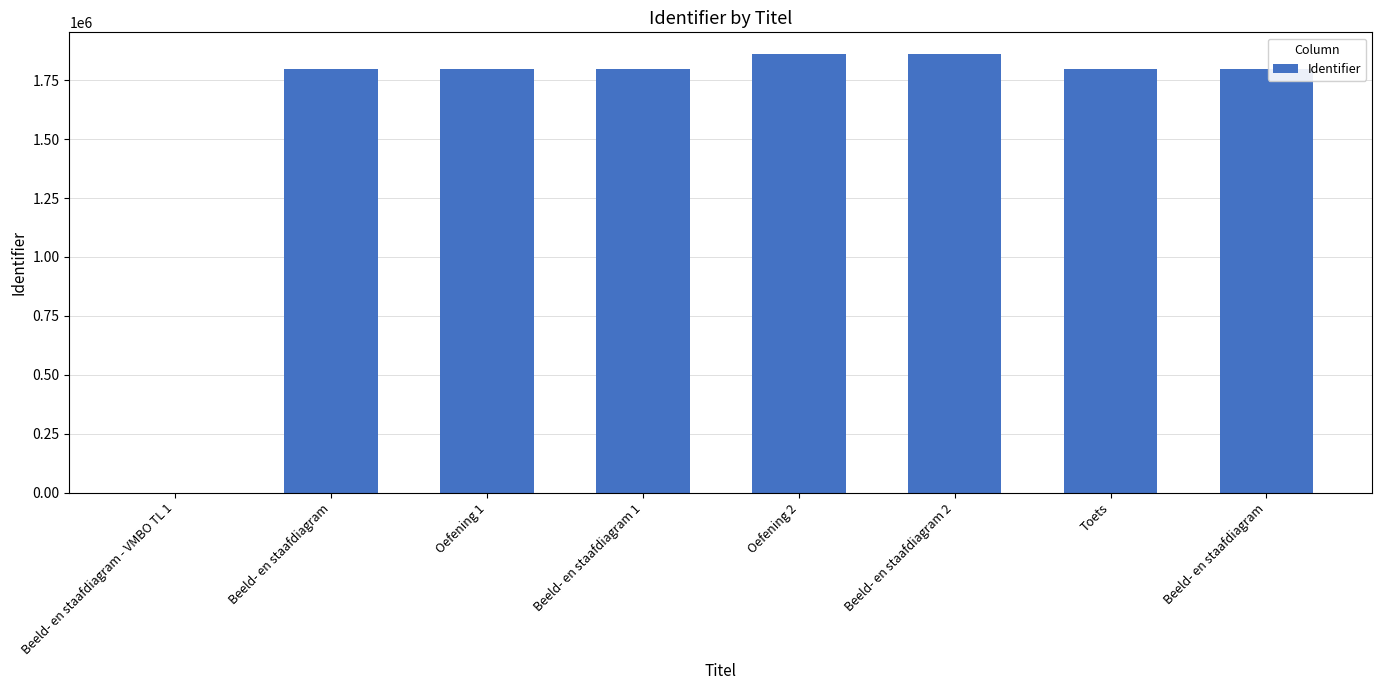

List the labels in order of value, smallest first.

Beeld- en staafdiagram - VMBO TL 1, Beeld- en staafdiagram, Oefening 1, Toets, Beeld- en staafdiagram 1, Beeld- en staafdiagram, Beeld- en staafdiagram 2, Oefening 2